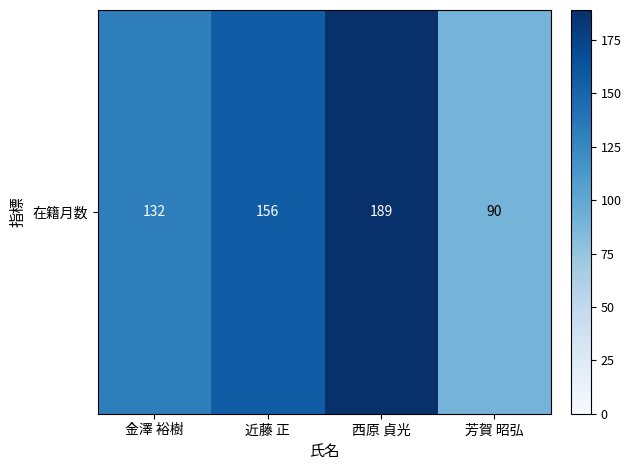

What is the difference between the values at 西原 貞光 and 近藤 正?

33